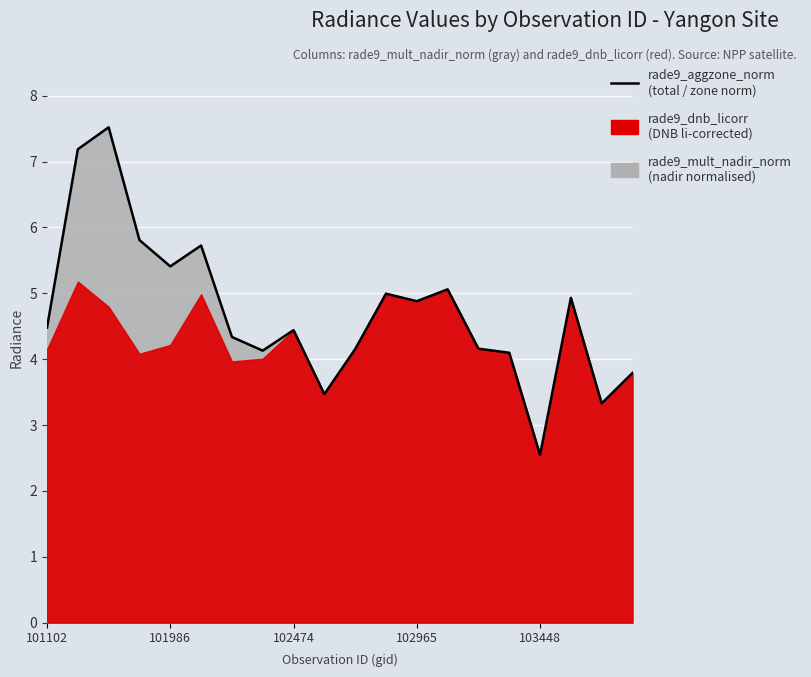

Which category has the lowest value across all series?

103448